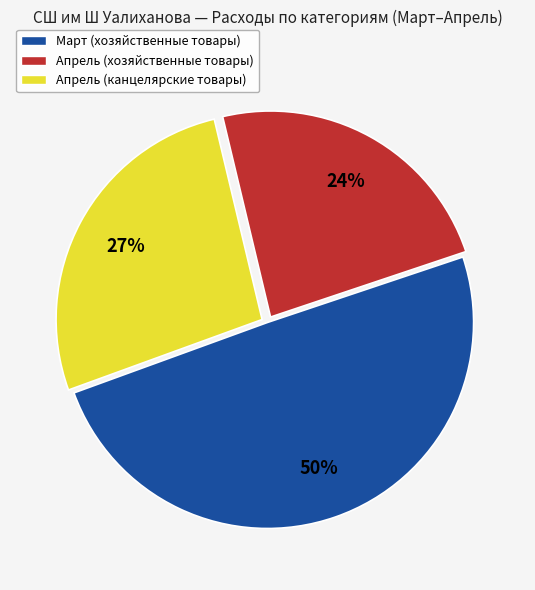

Which has a higher value, Март (хозяйственные товары) or Апрель (хозяйственные товары)?

Март (хозяйственные товары)